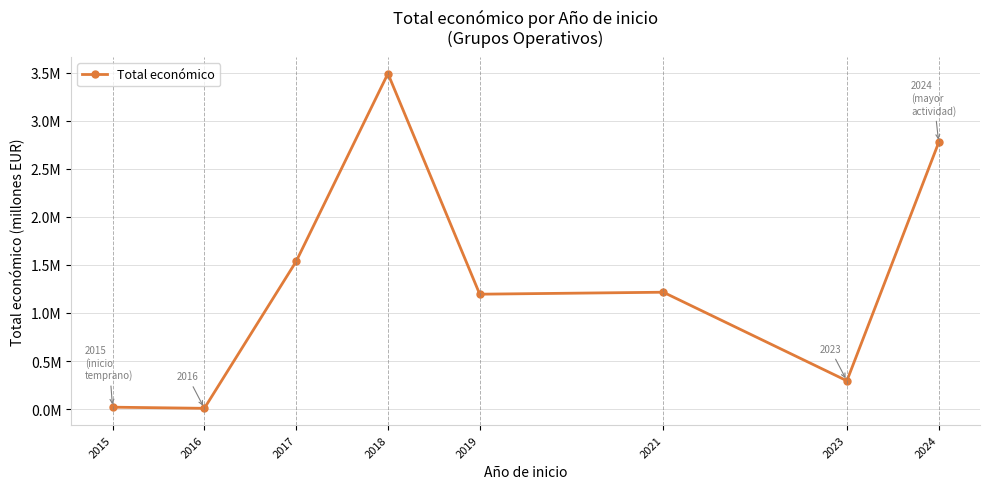

Reading right to left, what are all the values shown in this chart?

2024=2.8	2023=0.3	2021=1.2	2019=1.2	2018=3.5	2017=1.5	2016=0.0	2015=0.0